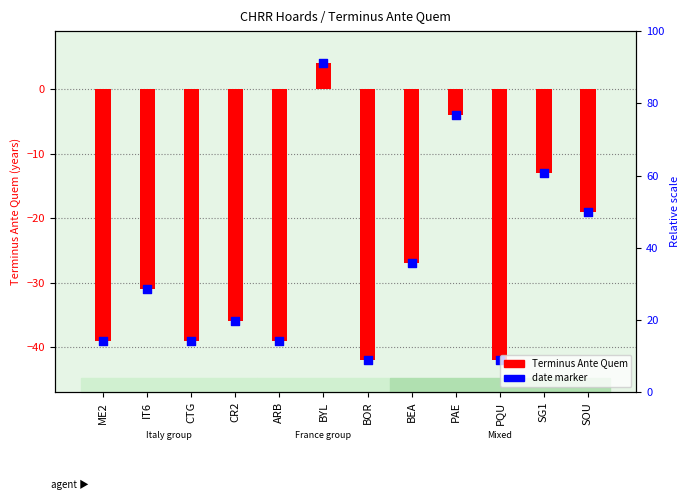

Is the value of Date marker at BEA greater than the value of Terminus Ante Quem at PAE?

No